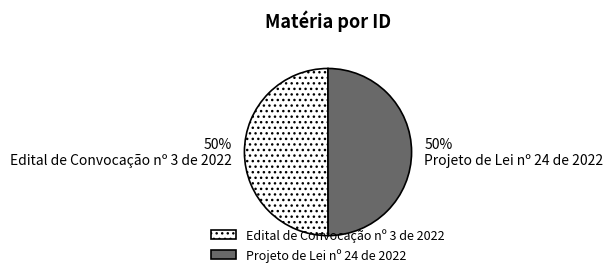

What is the ratio of the value at Edital de Convocação nº 3 de 2022 to the value at Projeto de Lei nº 24 de 2022?

1.0